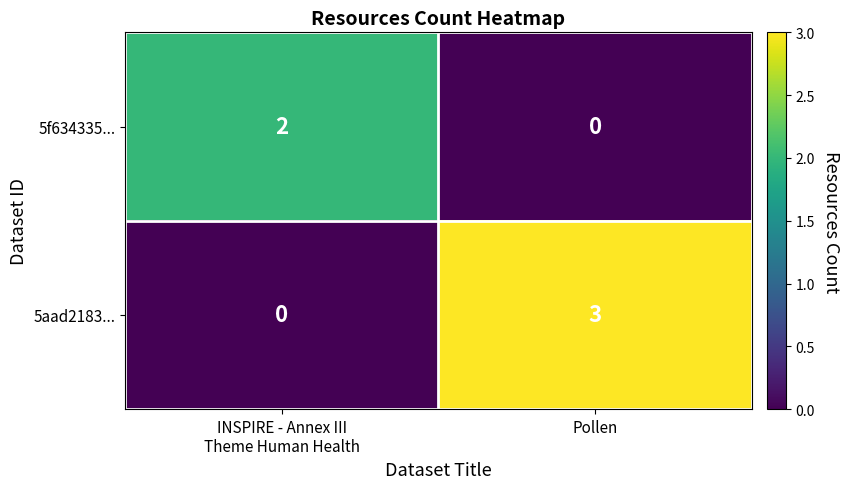

What is the difference between the maximum and minimum values in the 5aad2183... series?

3